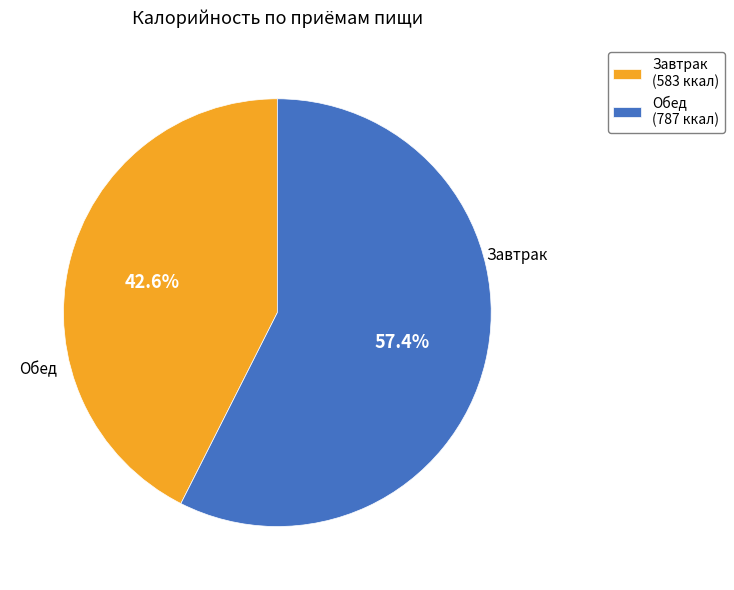

Is it true that Обед is 57% of the pie?

True